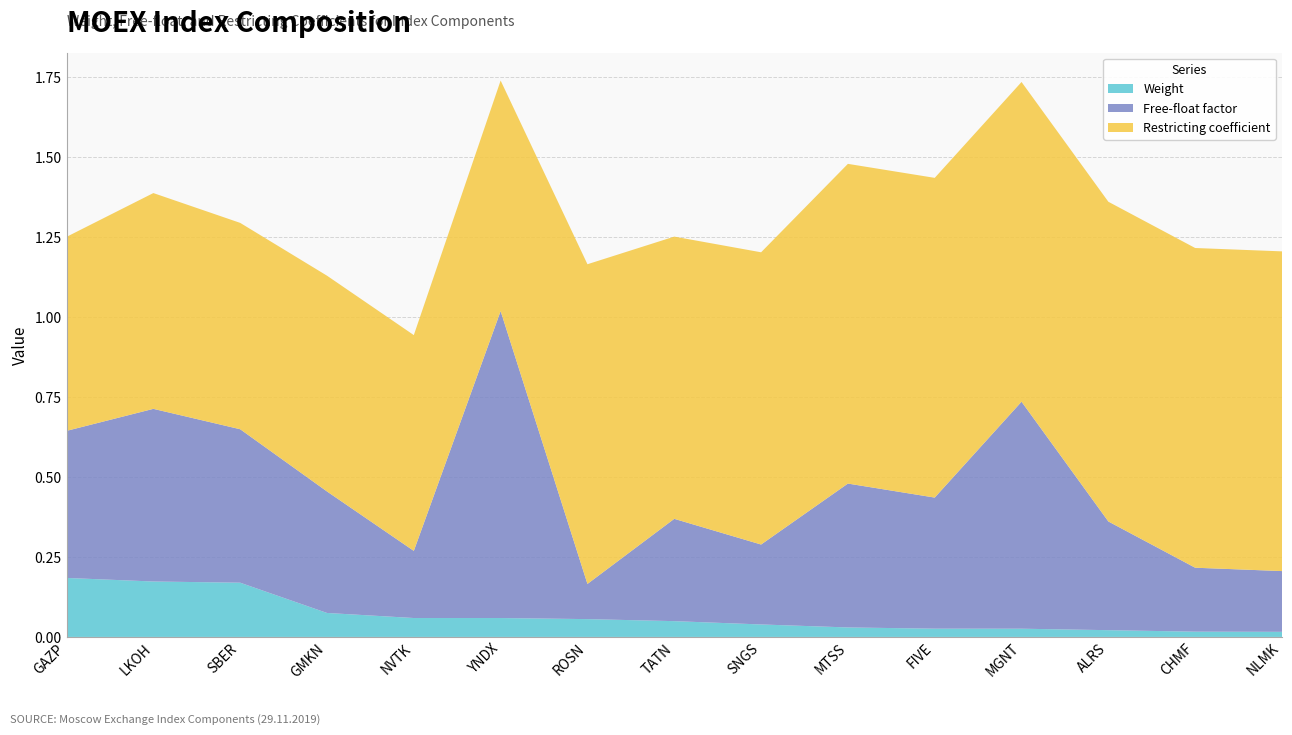

Reading left to right, list all the values displayed in this chart.

Weight: GAZP=0.2	LKOH=0.2	SBER=0.2	GMKN=0.1	NVTK=0.1	YNDX=0.1	ROSN=0.1	TATN=0.0	SNGS=0.0	MTSS=0.0	FIVE=0.0	MGNT=0.0	ALRS=0.0	CHMF=0.0	NLMK=0.0
Free-float: GAZP=0.5	LKOH=0.5	SBER=0.5	GMKN=0.4	NVTK=0.2	YNDX=1.0	ROSN=0.1	TATN=0.3	SNGS=0.2	MTSS=0.5	FIVE=0.4	MGNT=0.7	ALRS=0.3	CHMF=0.2	NLMK=0.2
Restricting: GAZP=0.6	LKOH=0.7	SBER=0.6	GMKN=0.7	NVTK=0.7	YNDX=0.7	ROSN=1.0	TATN=0.9	SNGS=0.9	MTSS=1.0	FIVE=1.0	MGNT=1.0	ALRS=1.0	CHMF=1.0	NLMK=1.0